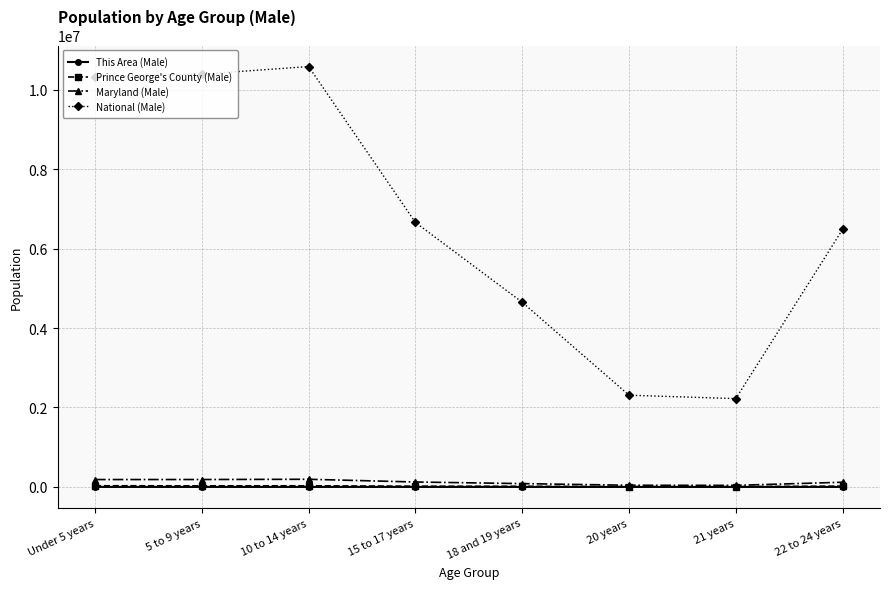

At which label does National (Male) first exceed 6656209?

Under 5 years